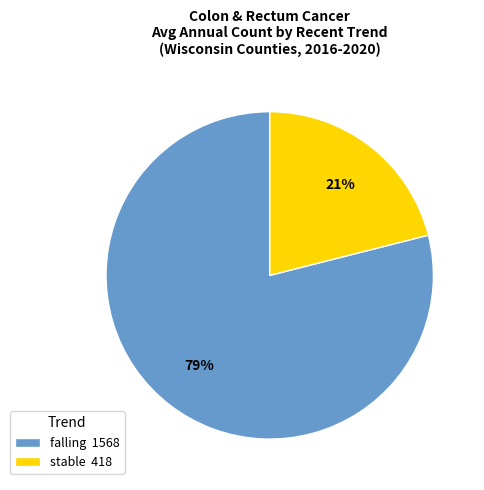

To the nearest percent, what portion does falling represent?

79%